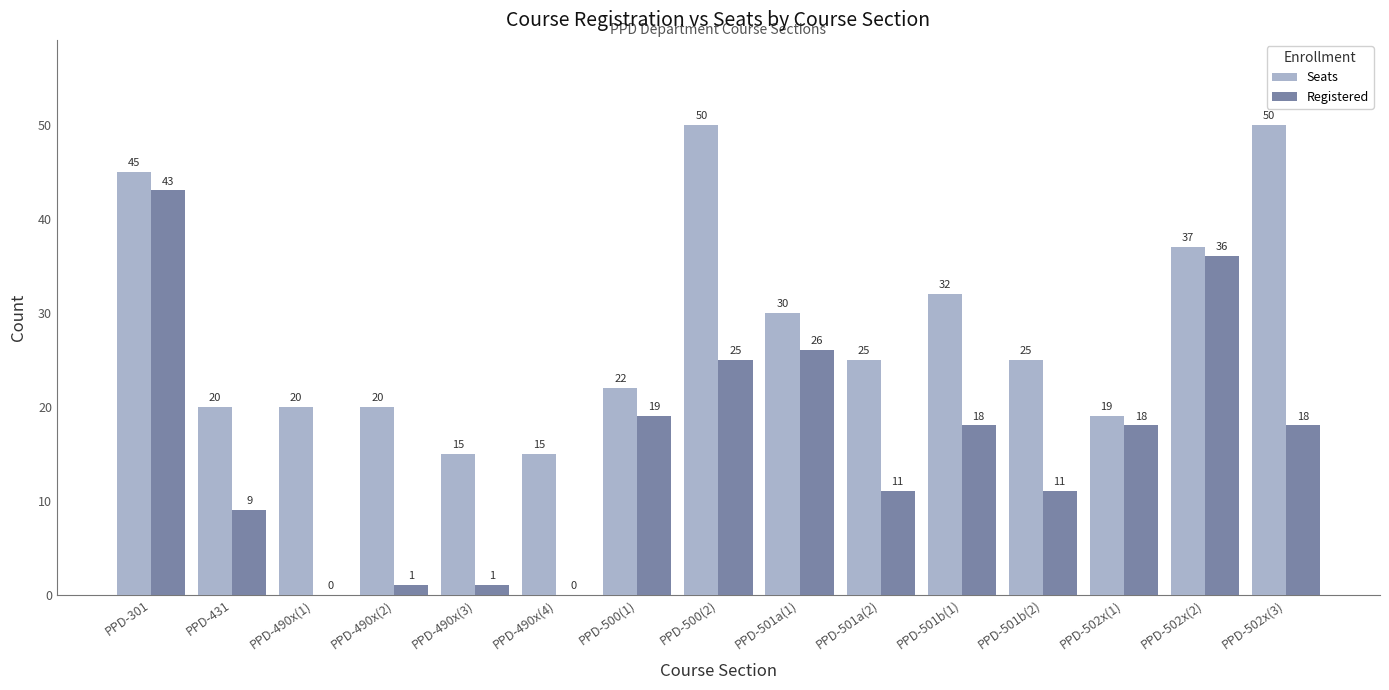

Does the chart contain stacked bars?

No